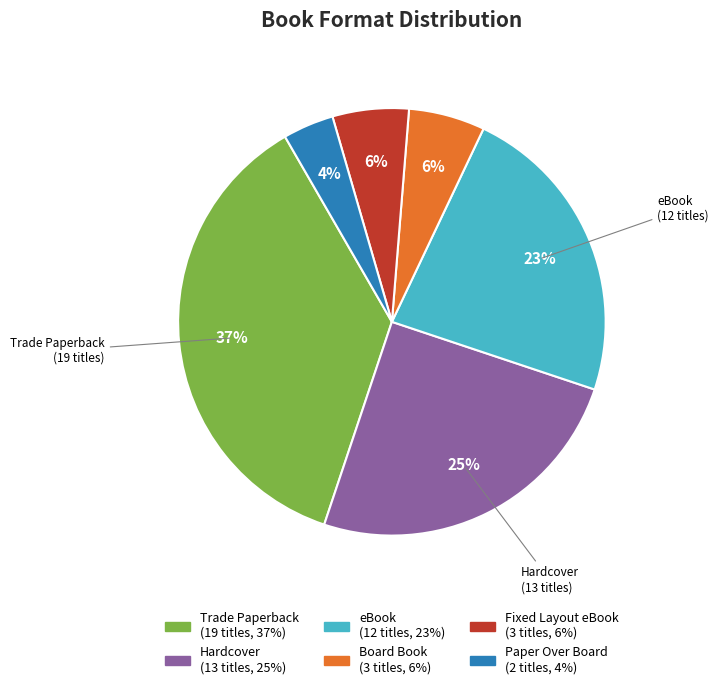

Do Trade Paperback and Fixed Layout eBook together represent more than half of the pie?

No